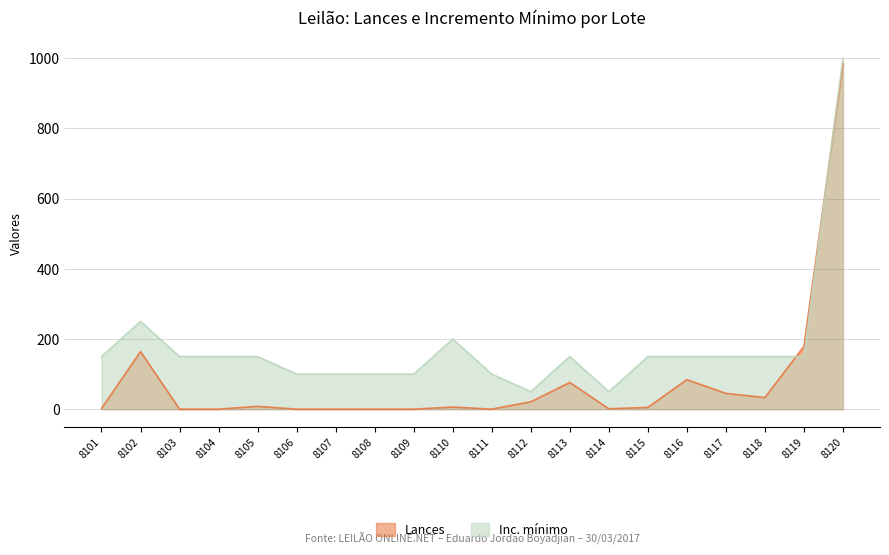

Where does the Inc. mínimo series first go above 150?

8102